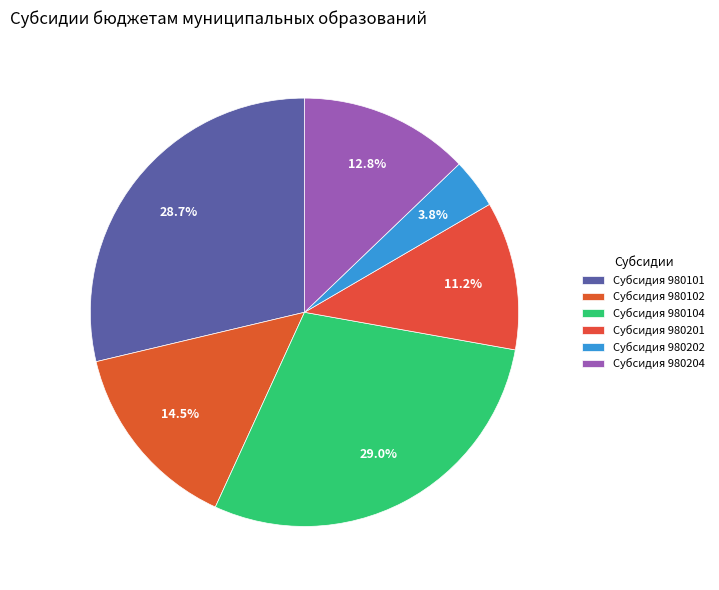

How many segments does this pie chart have?

6